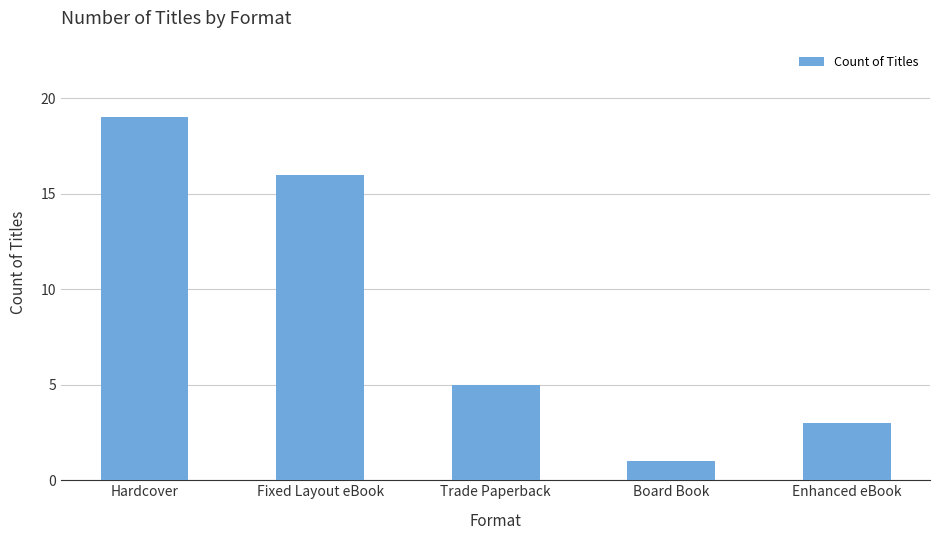

What is the ratio of the value at Board Book to the value at Hardcover?

0.1